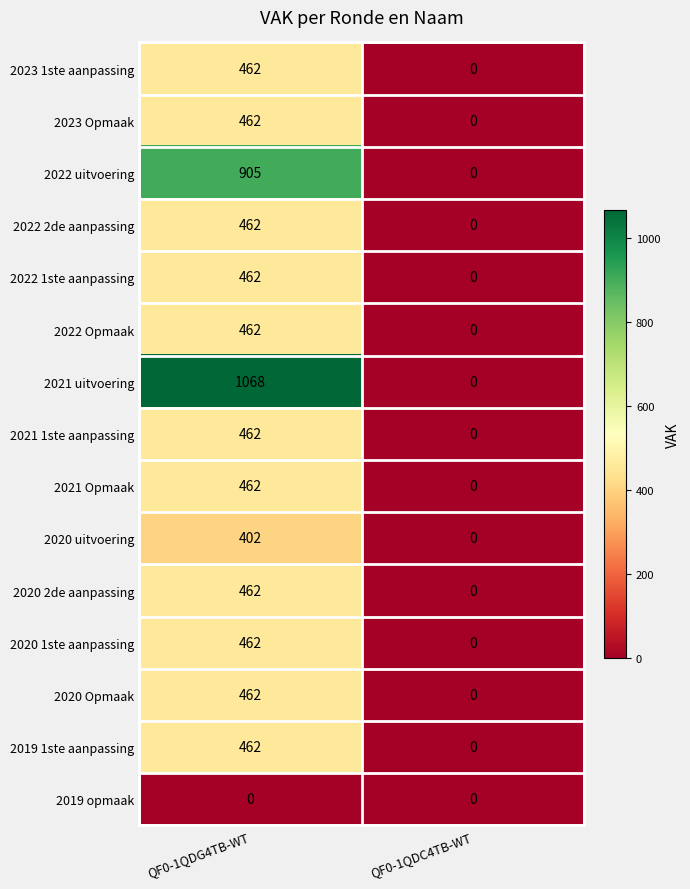

At which category is the sum across all series the highest?

QF0-1QDG4TB-WT